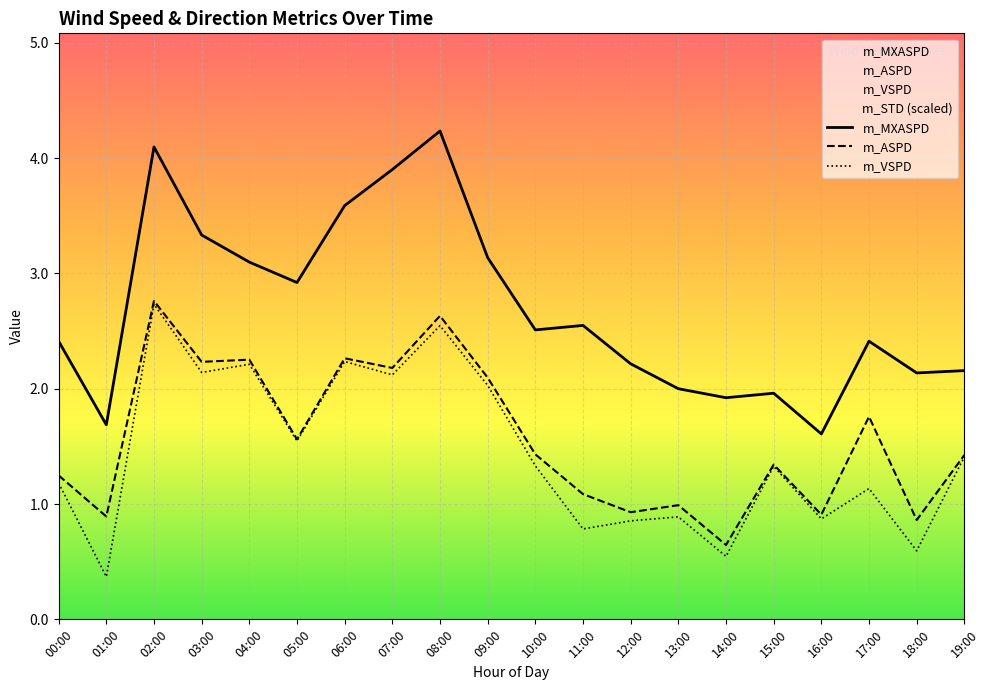

What is the difference between the m_VSPD values at 02:00 and 00:00?

1.6